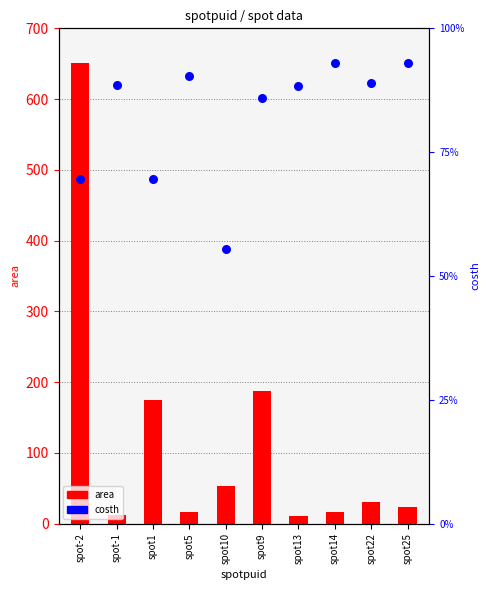

At which category is the sum across all series the highest?

spot-2